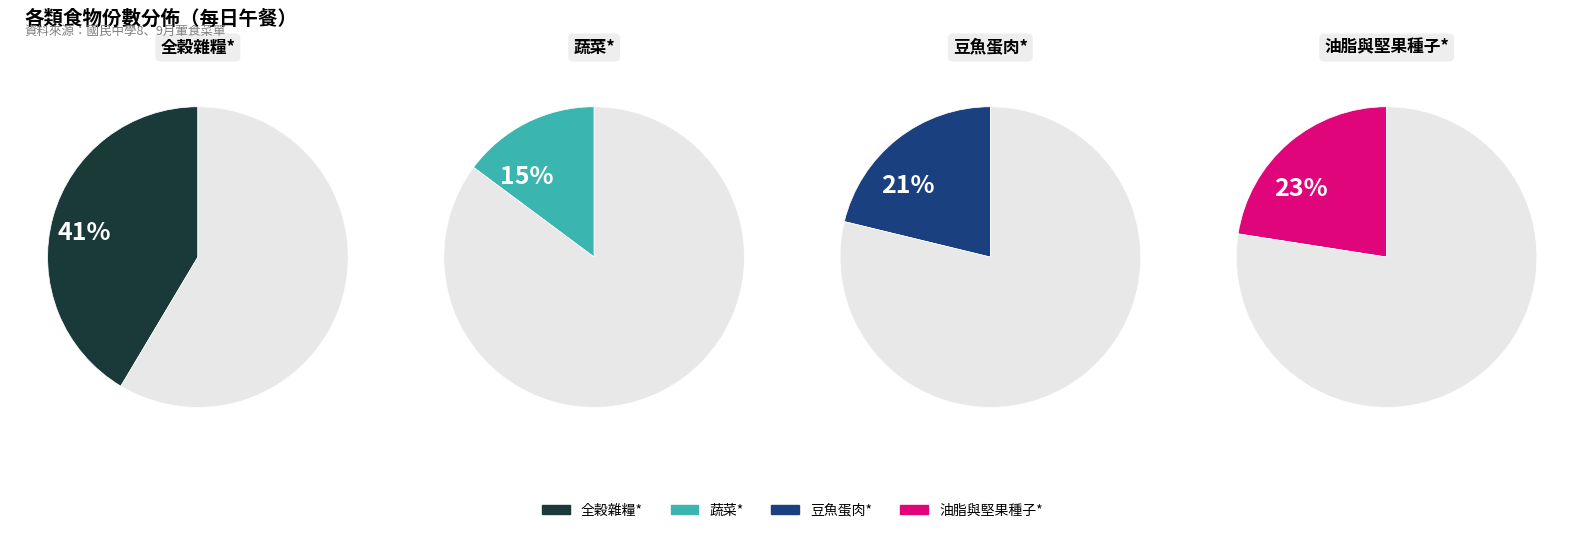

Is it true that 三 is 12% of the pie?

False